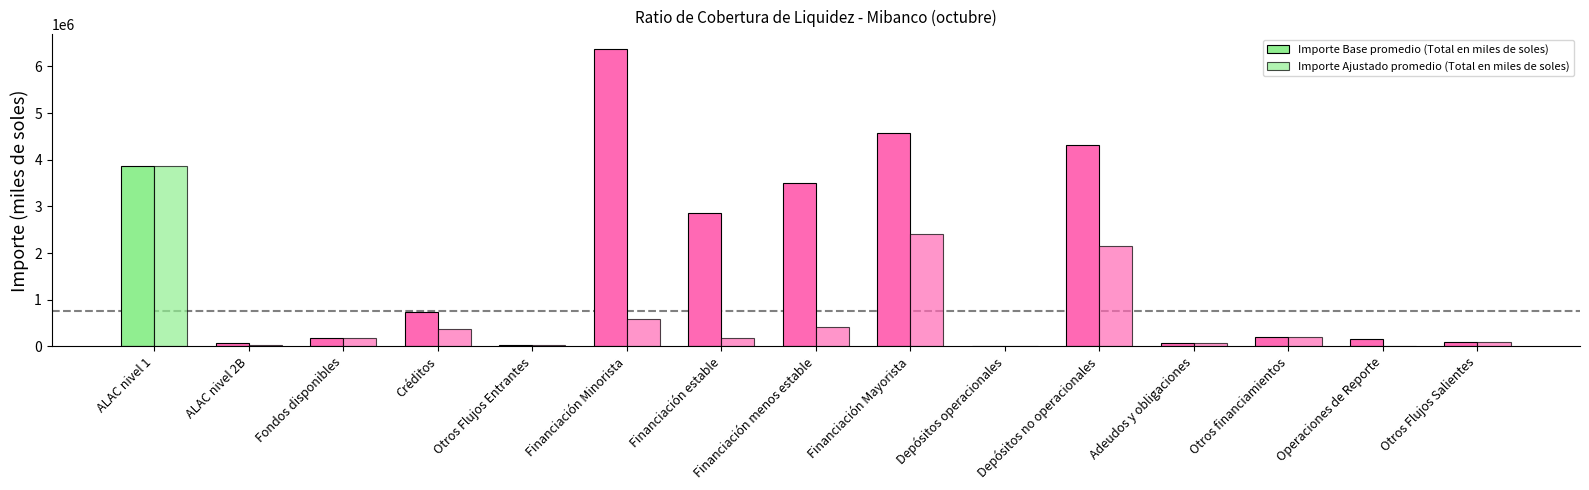

At ALAC nivel 1, list the series in order from largest to smallest.

Importe Base promedio (Total en miles de soles), Importe Ajustado promedio (Total en miles de soles)